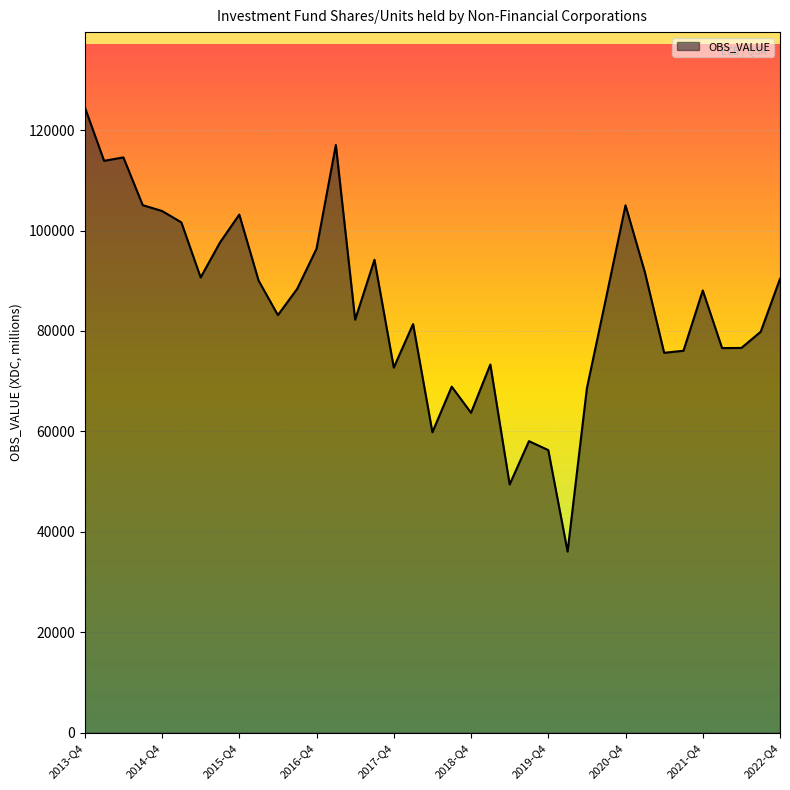

What is the difference between the maximum and minimum values?

88484.3